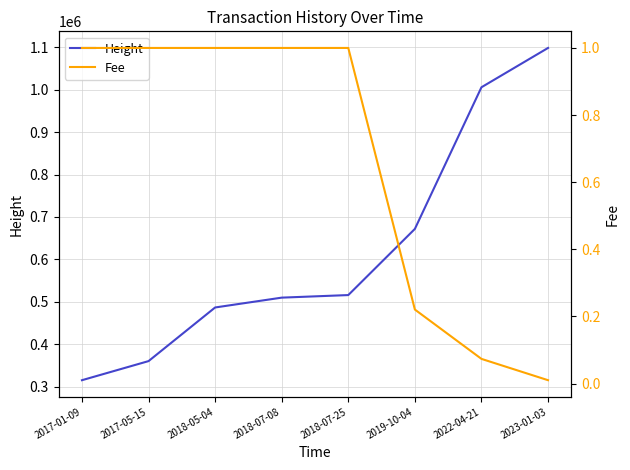

What is the difference between the Height values at 2019-10-04 and 2017-05-15?

311486